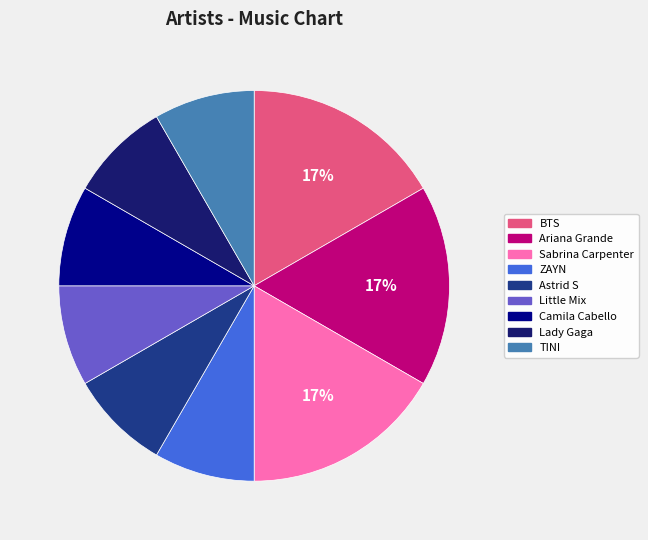

Which has a higher value, BTS or Astrid S?

BTS